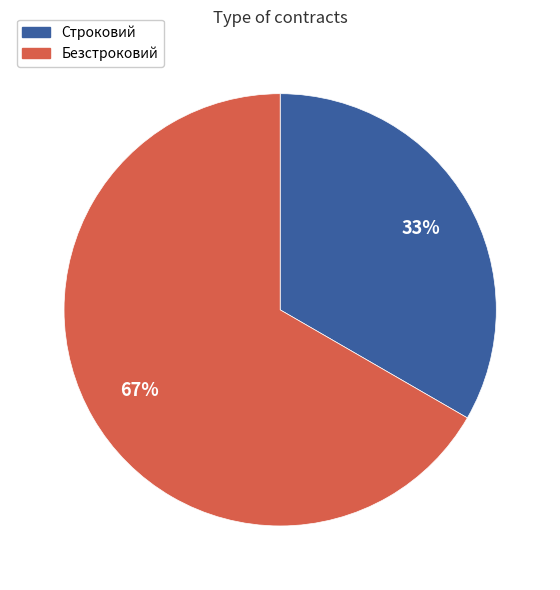

To the nearest percent, what portion does Строковий represent?

33%